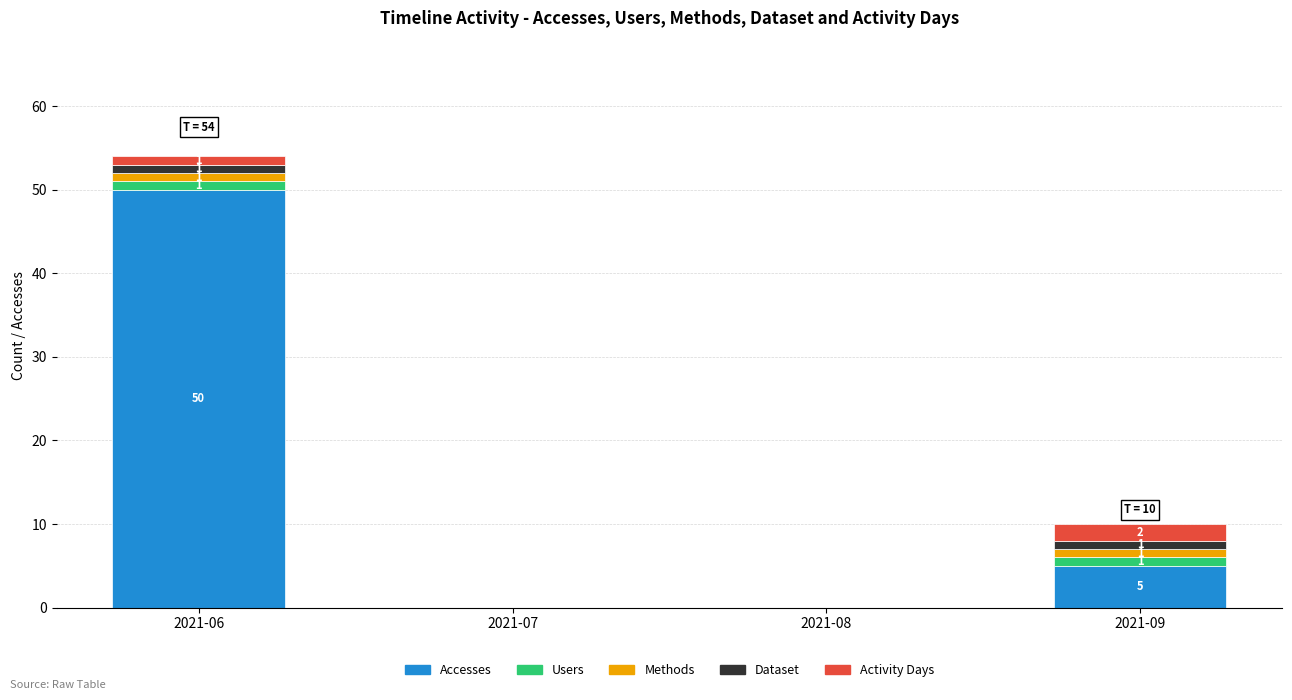

Is it true that Accesses equals 50 at 2021-06?

True